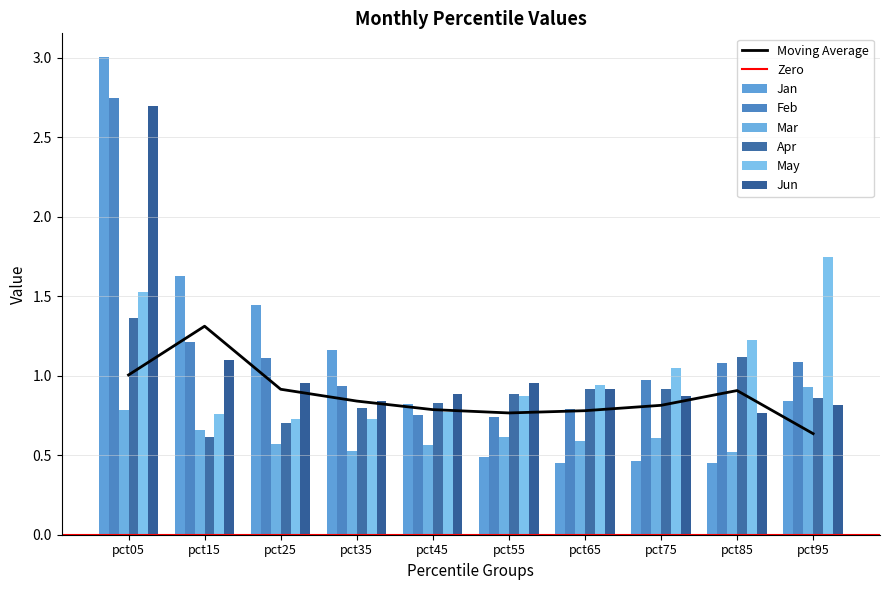

At which label is Jun closest to 1?

pct25